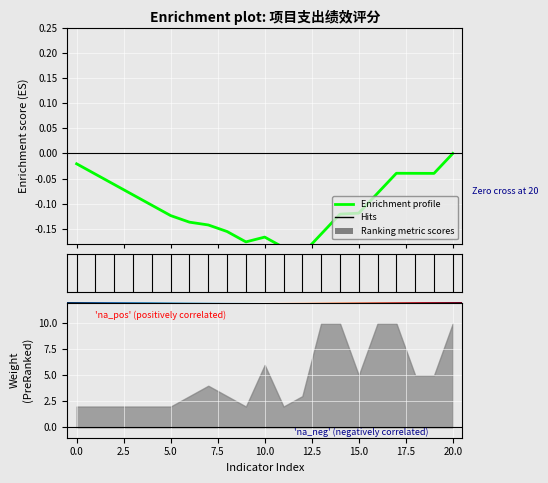

Is it true that the value at 17 is -0.1?

False